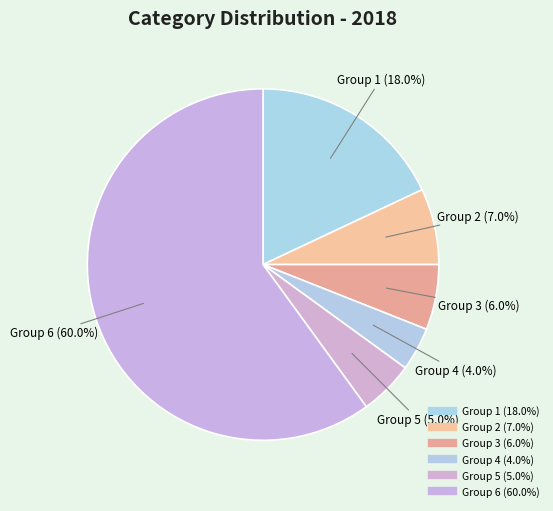

How many slices are in this pie chart?

6